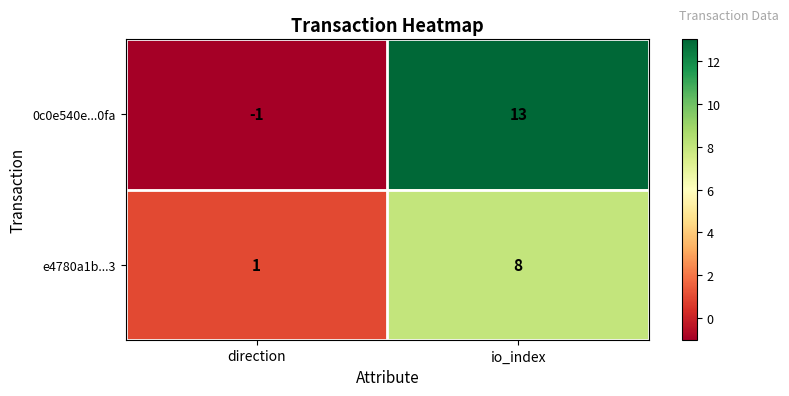

Which category has the highest value across all series?

io_index